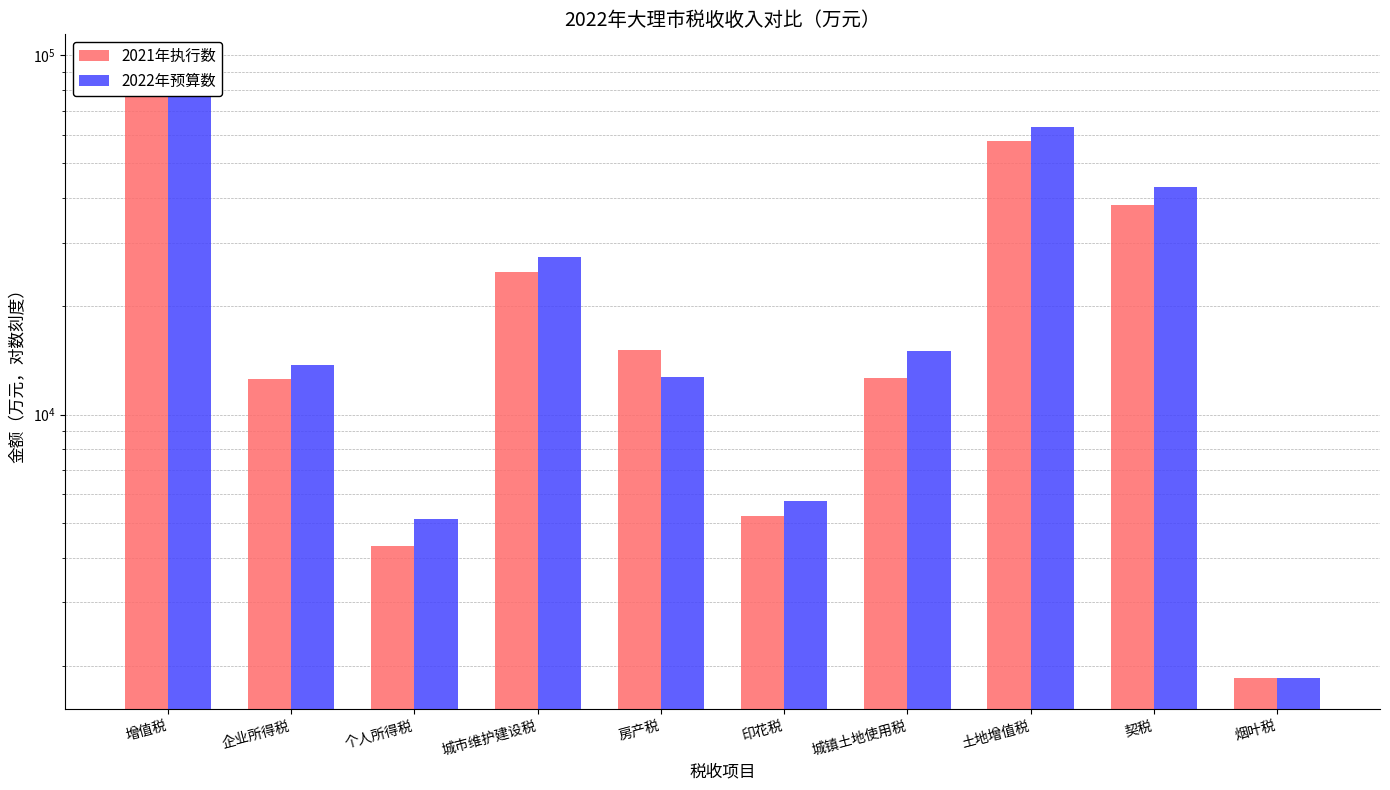

What is the lowest value of the 2022年预算数 series?

1844